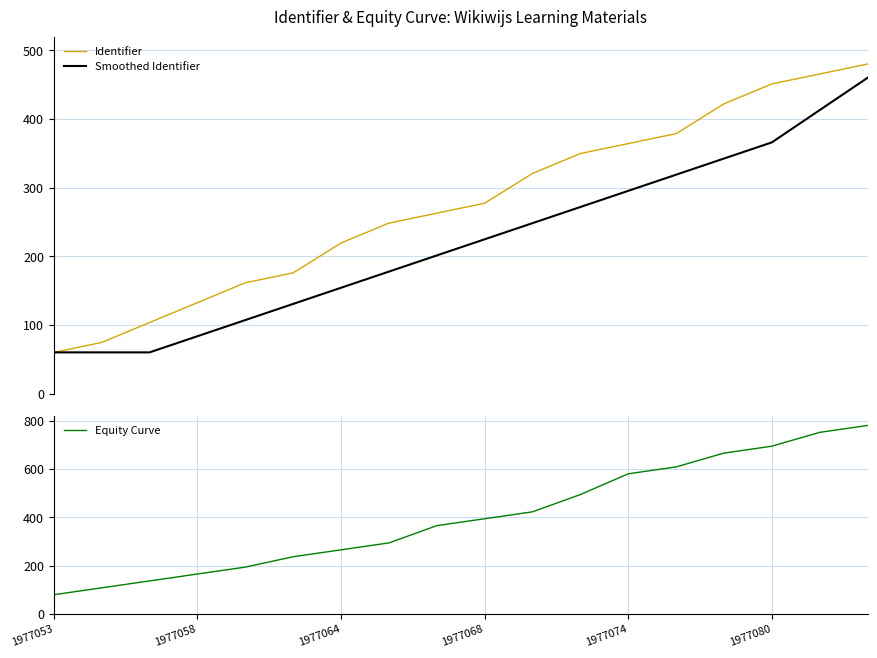

What is the lowest value of the Smoothed Identifier series?

60.0